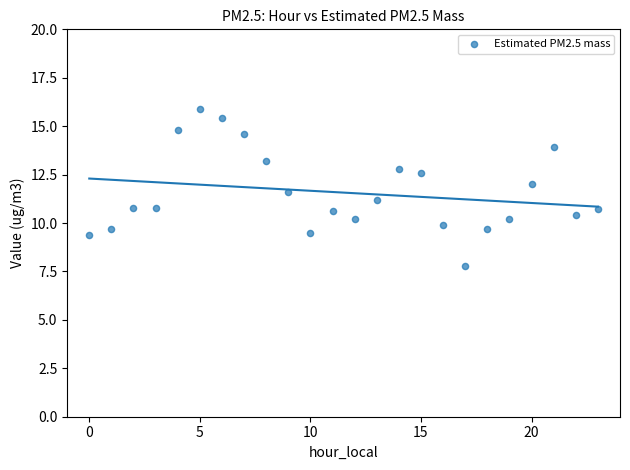

What is the range of Y values (max minus min)?

8.1